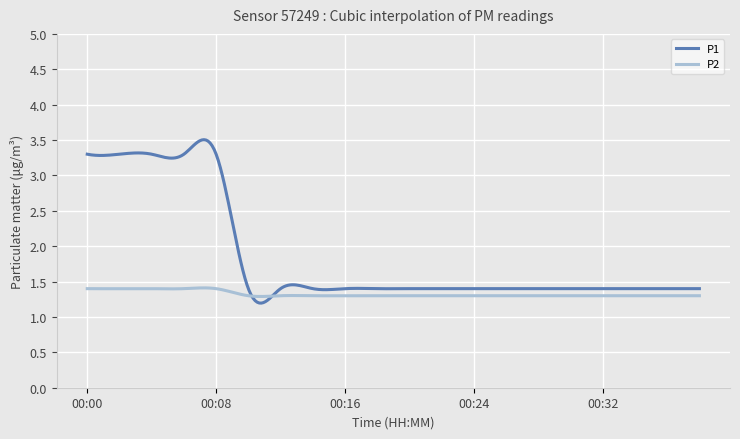

Which series has the largest range (max minus min)?

P1